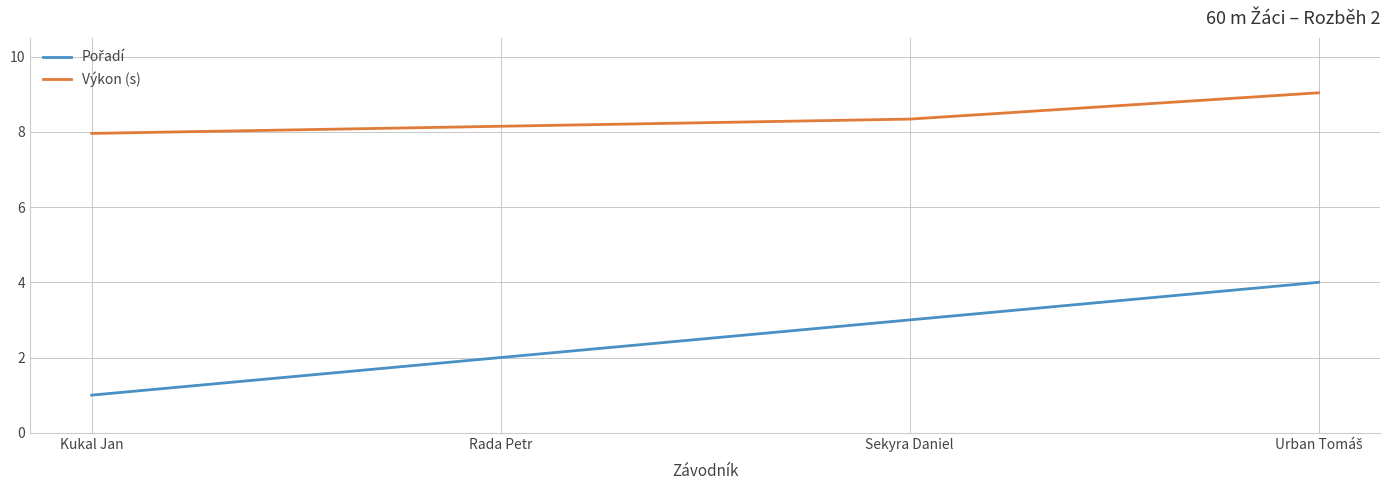

At which label is Výkon (s) closest to 8?

Kukal Jan